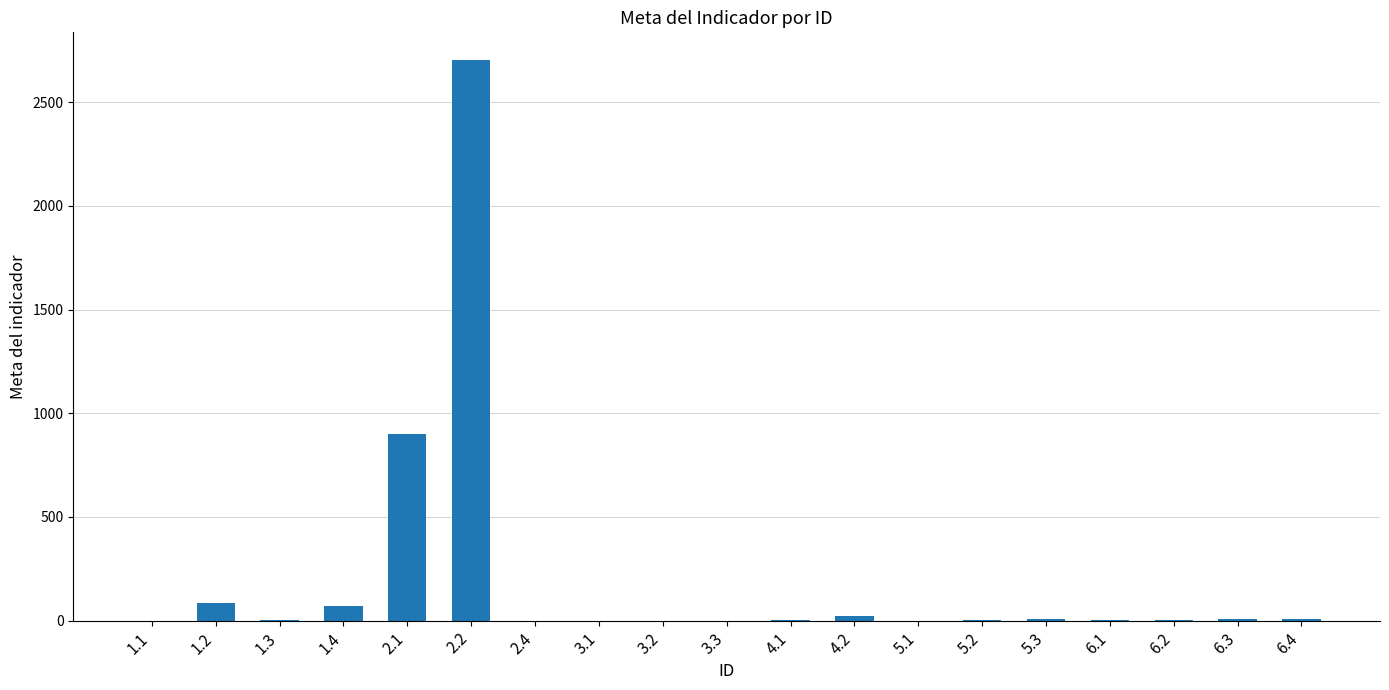

Are the bars grouped side by side (vs. stacked)?

No